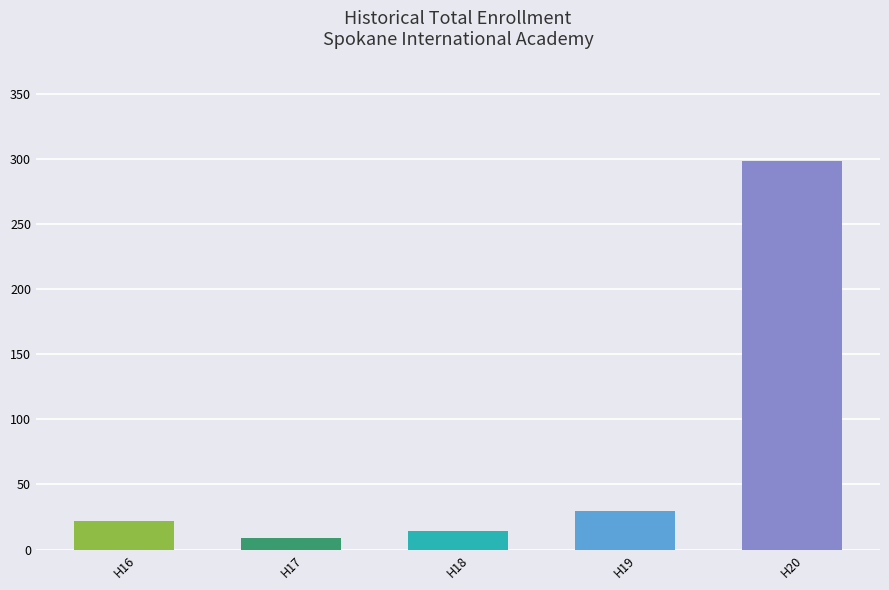

What is the change in value from H19 to H20?

+268